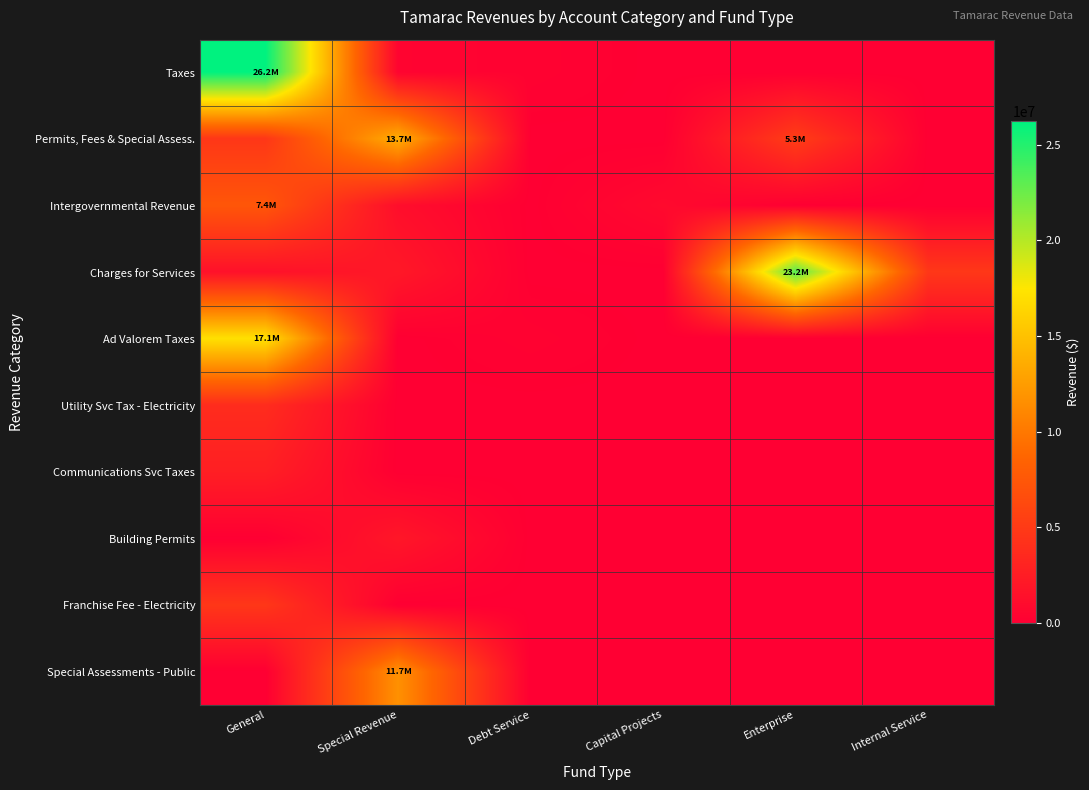

Reading left to right, extract all data points from this chart.

Taxes: General=26215541	Special Revenue=368966	Debt Service=265895	Capital Projects=0	Enterprise=0	Internal Service=0
Permits, Fees & Special Assess.: General=4714972	Special Revenue=13678438	Debt Service=0	Capital Projects=0	Enterprise=5268150	Internal Service=0
Intergovernmental Revenue: General=7388857	Special Revenue=1263211	Debt Service=0	Capital Projects=907320	Enterprise=25926	Internal Service=0
Charges for Services: General=1500269	Special Revenue=2119630	Debt Service=0	Capital Projects=0	Enterprise=23219968	Internal Service=4758458
Ad Valorem Taxes: General=17144384	Special Revenue=0	Debt Service=265895	Capital Projects=0	Enterprise=0	Internal Service=0
Utility Svc Tax - Electricity: General=3802920	Special Revenue=0	Debt Service=0	Capital Projects=0	Enterprise=0	Internal Service=0
Communications Svc Taxes: General=2679796	Special Revenue=0	Debt Service=0	Capital Projects=0	Enterprise=0	Internal Service=0
Building Permits: General=0	Special Revenue=1984078	Debt Service=0	Capital Projects=0	Enterprise=0	Internal Service=0
Franchise Fee - Electricity: General=4714972	Special Revenue=0	Debt Service=0	Capital Projects=0	Enterprise=0	Internal Service=0
Special Assessments - Public: General=0	Special Revenue=11694360	Debt Service=0	Capital Projects=0	Enterprise=0	Internal Service=0